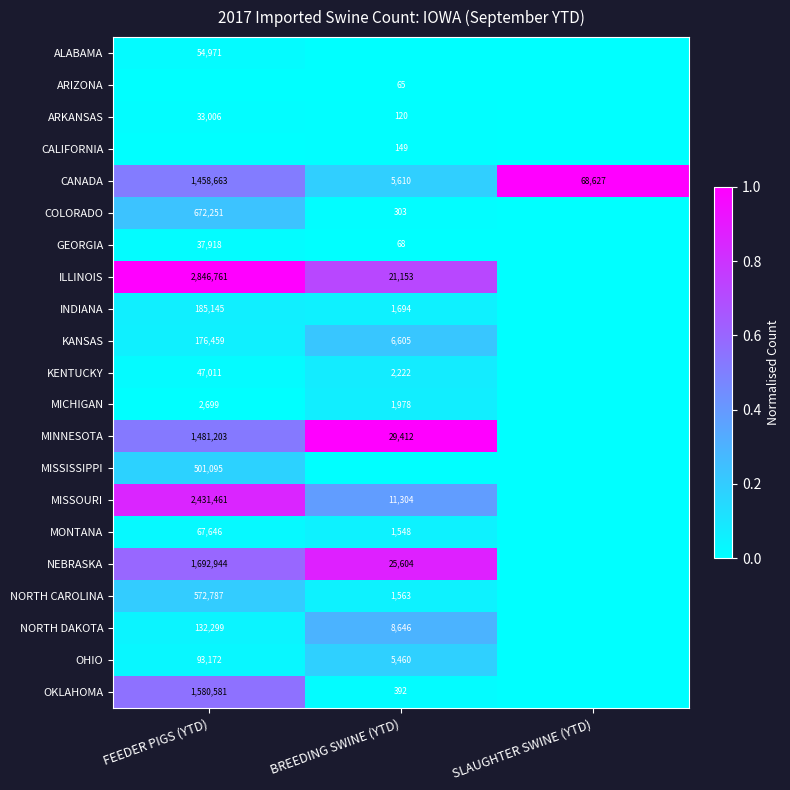

What is the total value across all series at FEEDER PIGS (YTD)?

4.9